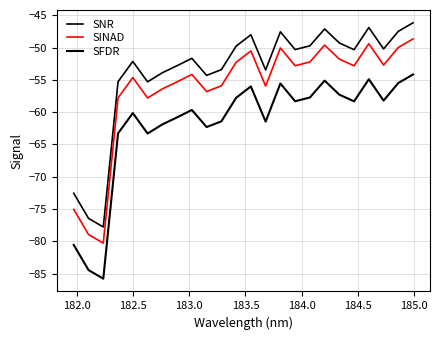

Does the chart display data point markers on the line(s)?

No